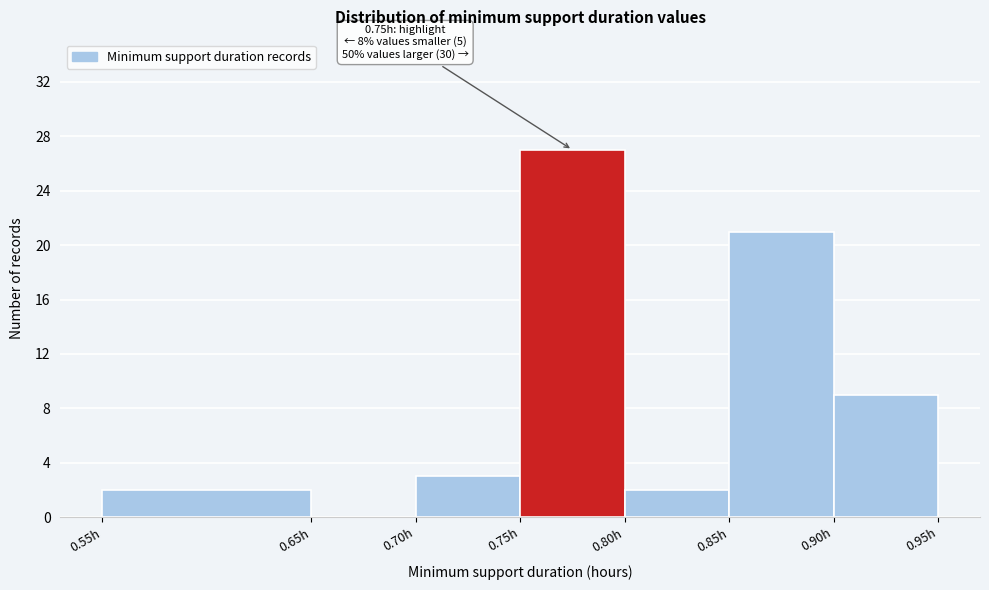

Over which range of the x-axis is the bar tallest?

0.75 to 0.80